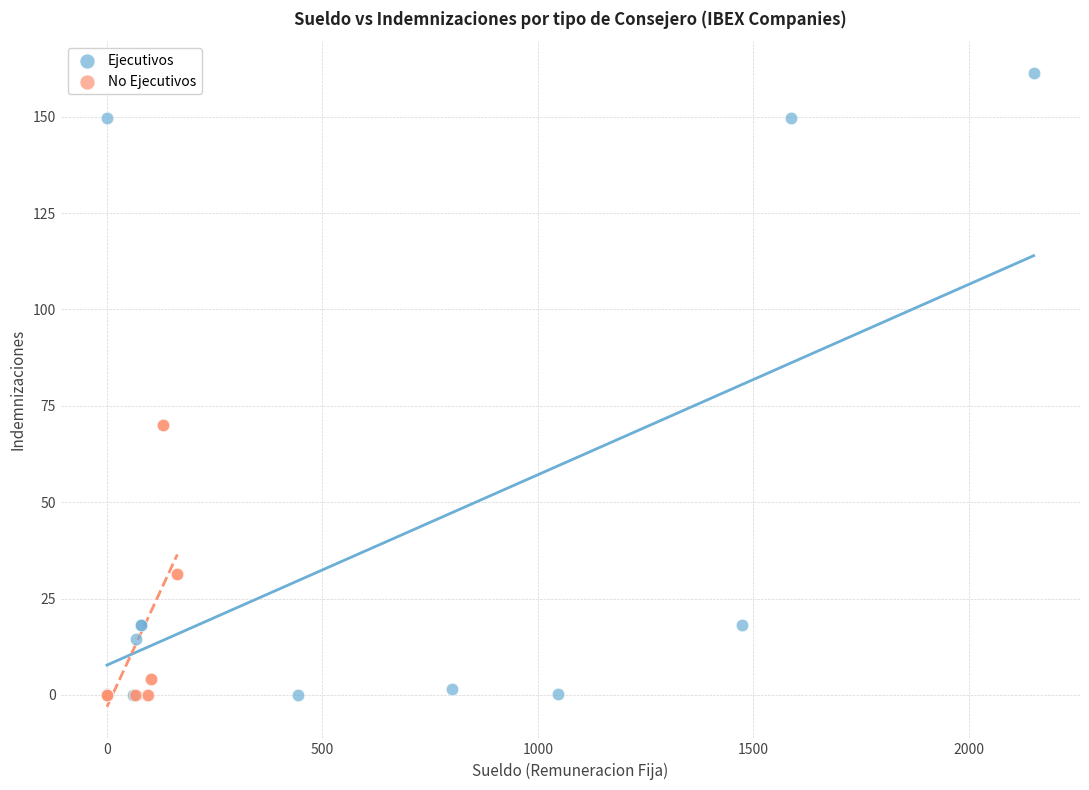

Which series has the largest Y range (max minus min)?

Ejecutivos